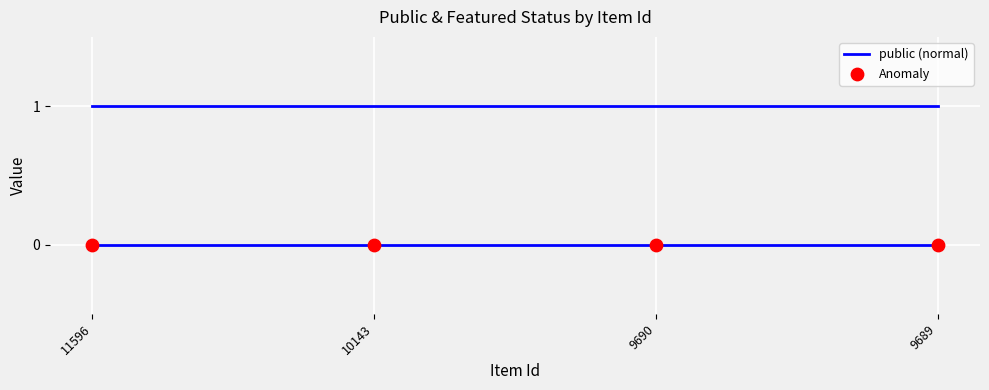

Is the value of Anomaly at 10143 greater than the value of public (normal) at 9690?

No